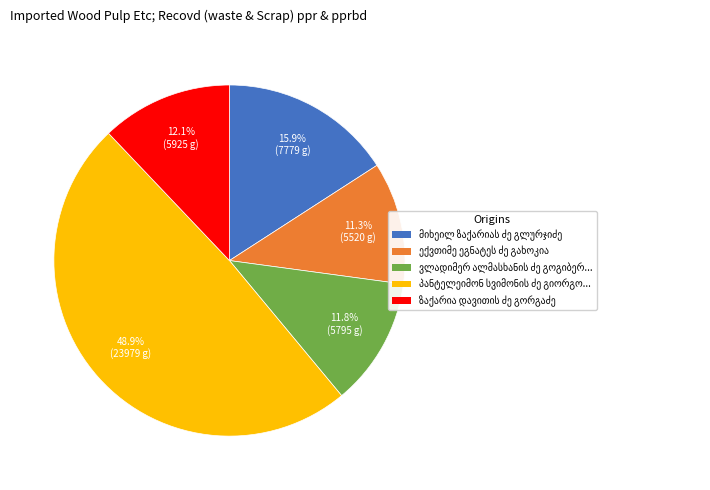

Is there any slice that represents more than half of the pie?

No